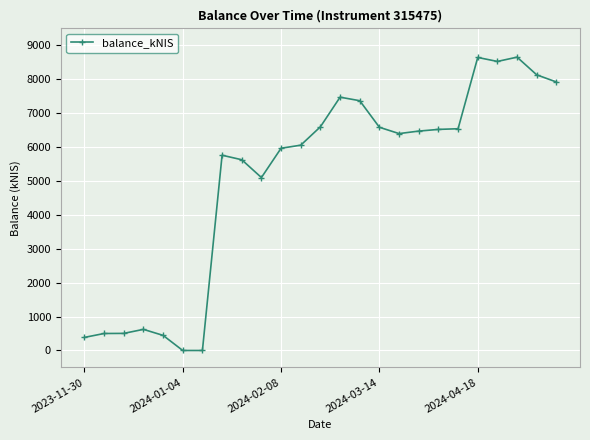

How many values exceed 6396?

13